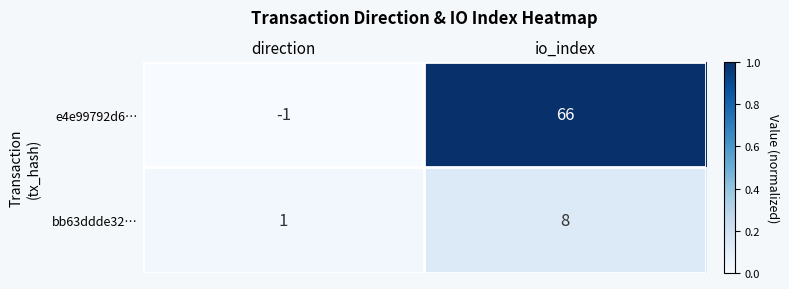

Reading left to right, transcribe all the data shown in this chart.

e4e99792d6…: direction=-1	io_index=66
bb63ddde32…: direction=1	io_index=8